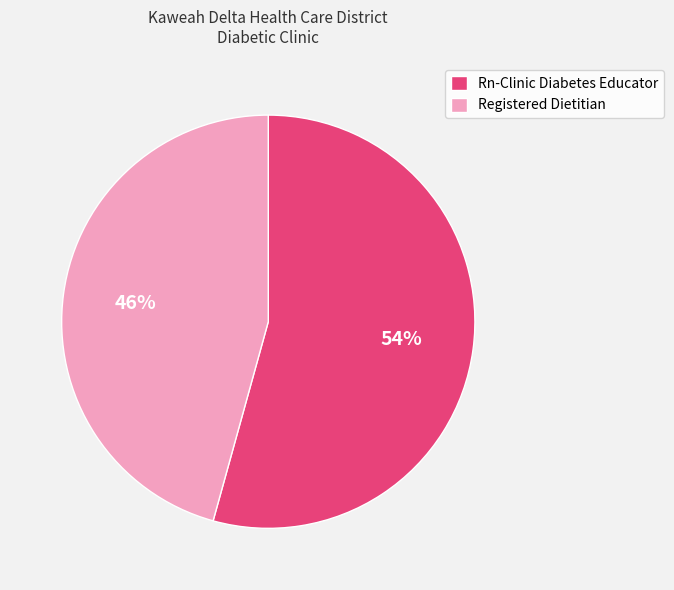

To the nearest percent, what percentage of the pie is Rn-Clinic Diabetes Educator?

54%